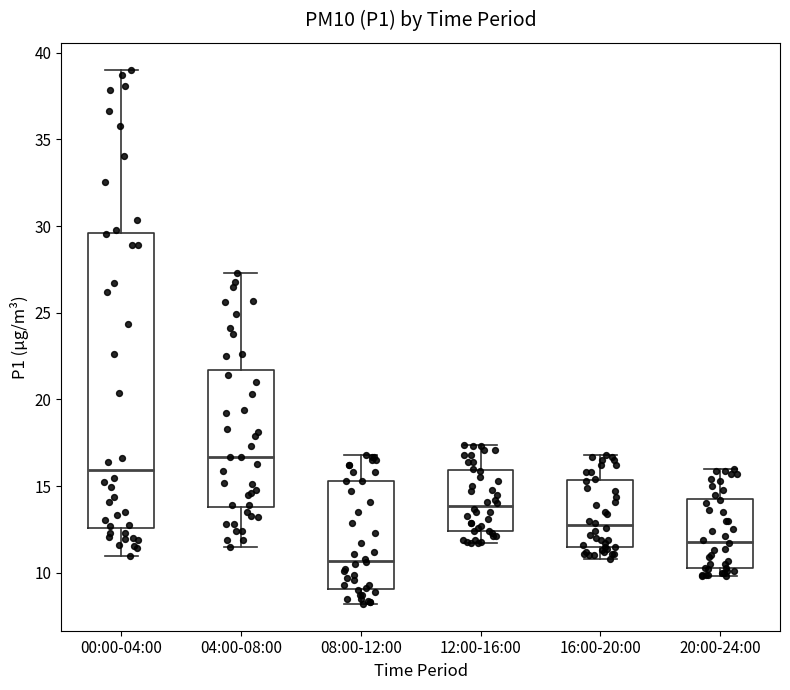

Which box has the highest median line?

04:00-08:00